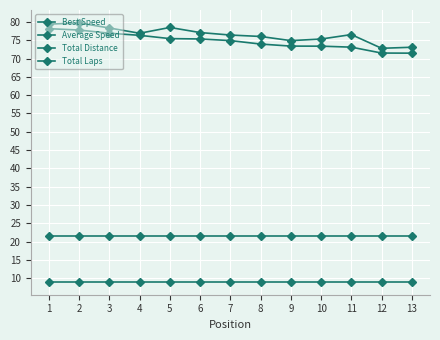

How many interior local valleys does the Best Speed series have?

3